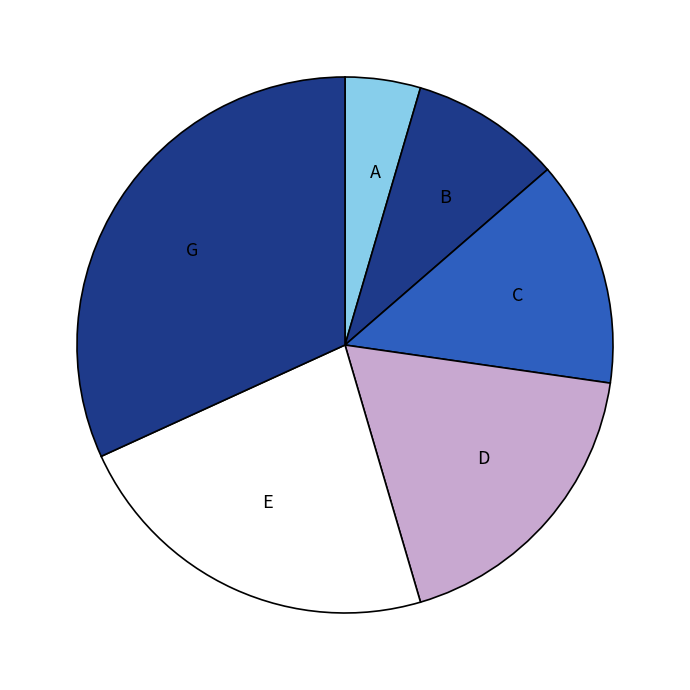

Does E account for over 50% of the chart?

No